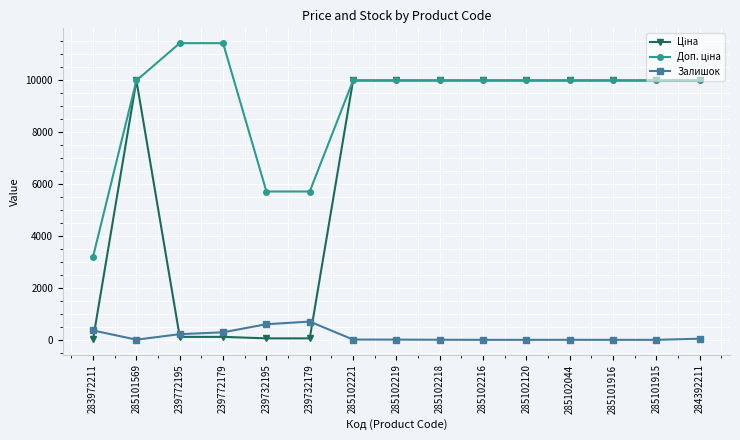

True or false: Залишок has a value of 0.0 at 285101915.

True